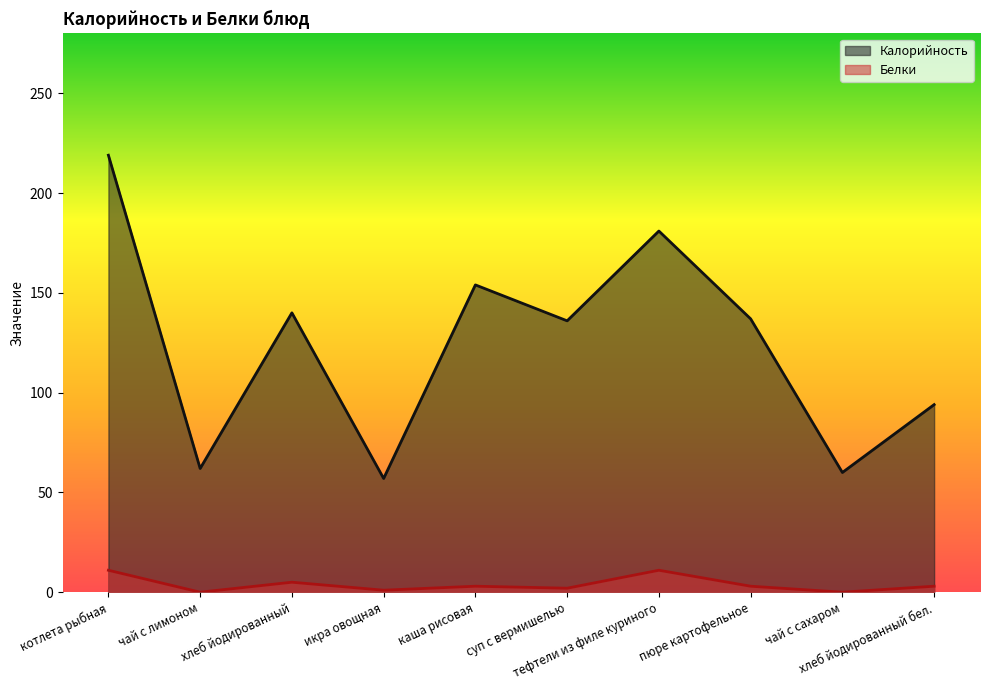

What is the approximate value of Белки at хлеб йодированный?

5